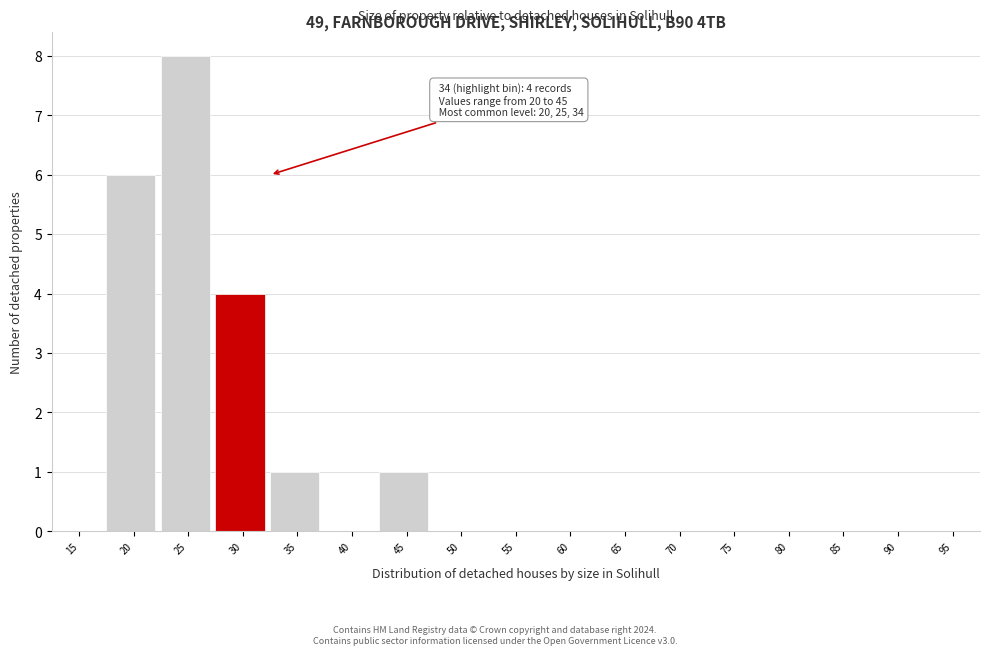

Reading left to right, transcribe all the data shown in this chart.

15=0	20=6	25=8	30=4	35=1	40=0	45=1	50=0	55=0	60=0	65=0	70=0	75=0	80=0	85=0	90=0	95=0